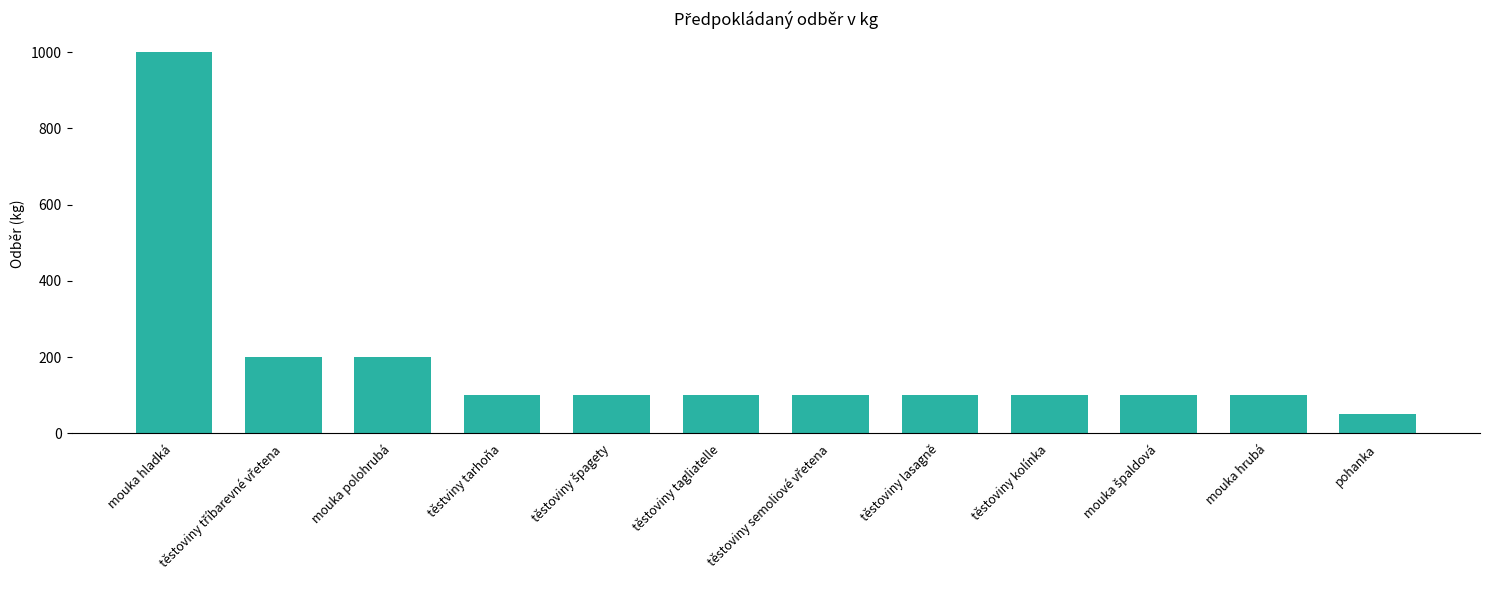

What position from the right is mouka hrubá?

2